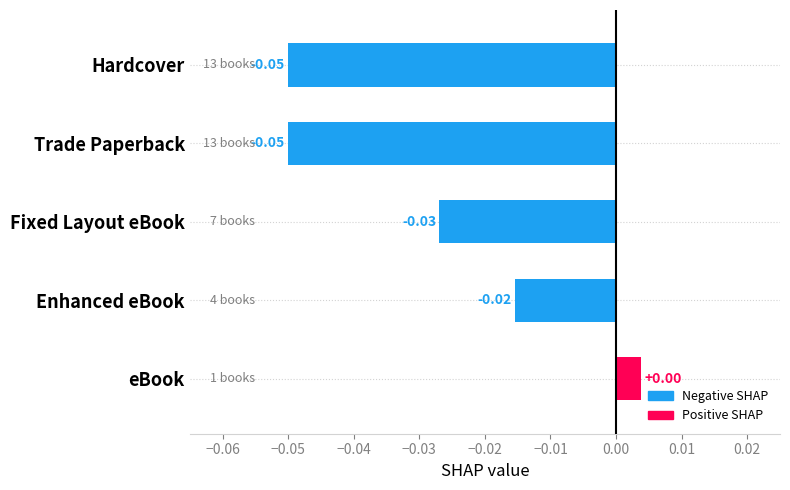

Which label corresponds to the largest value in the chart?

eBook